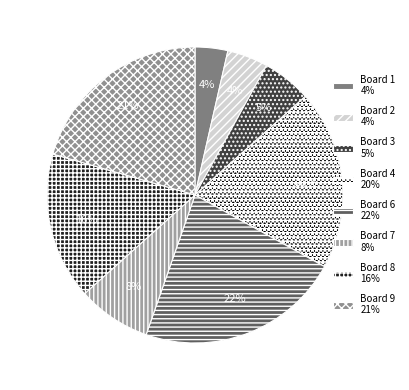

To the nearest percent, what is the average slice percentage?

12%